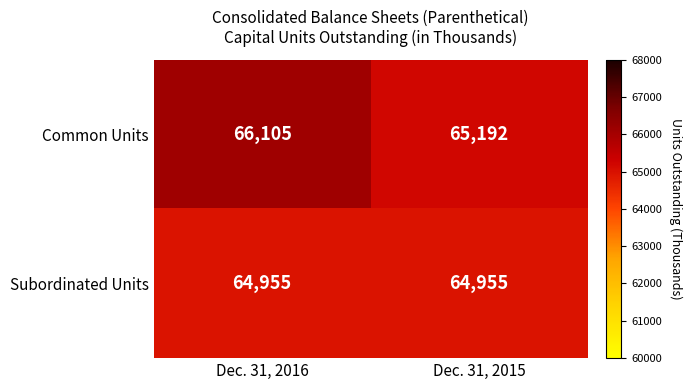

What is the minimum value shown in the chart?

64955